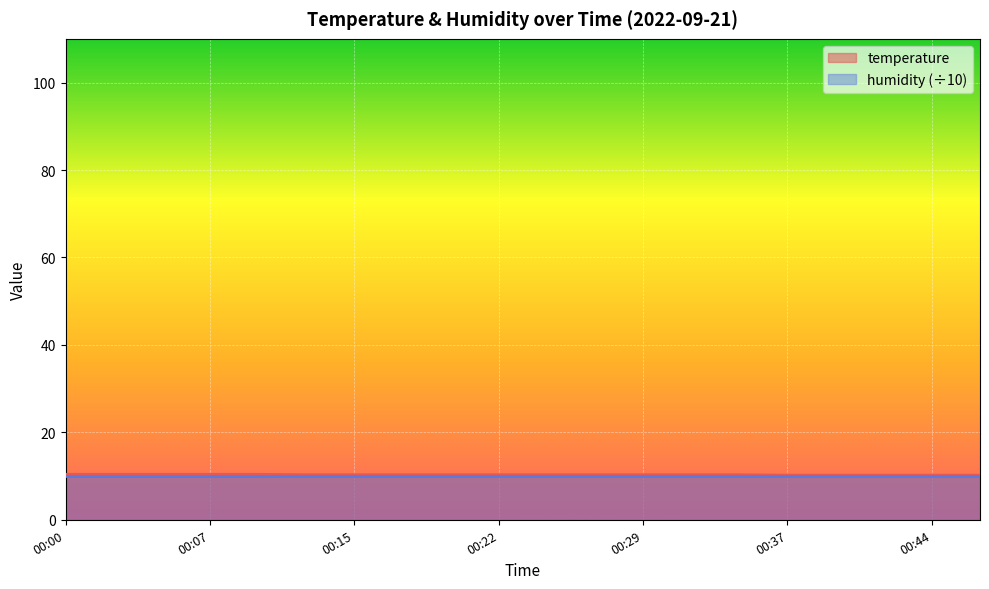

List the labels in order of value, largest first.

00:00, 00:03, 00:05, 00:07, 00:10, 00:12, 00:15, 00:17, 00:20, 00:22, 00:25, 00:27, 00:29, 00:32, 00:34, 00:37, 00:39, 00:42, 00:44, 00:47